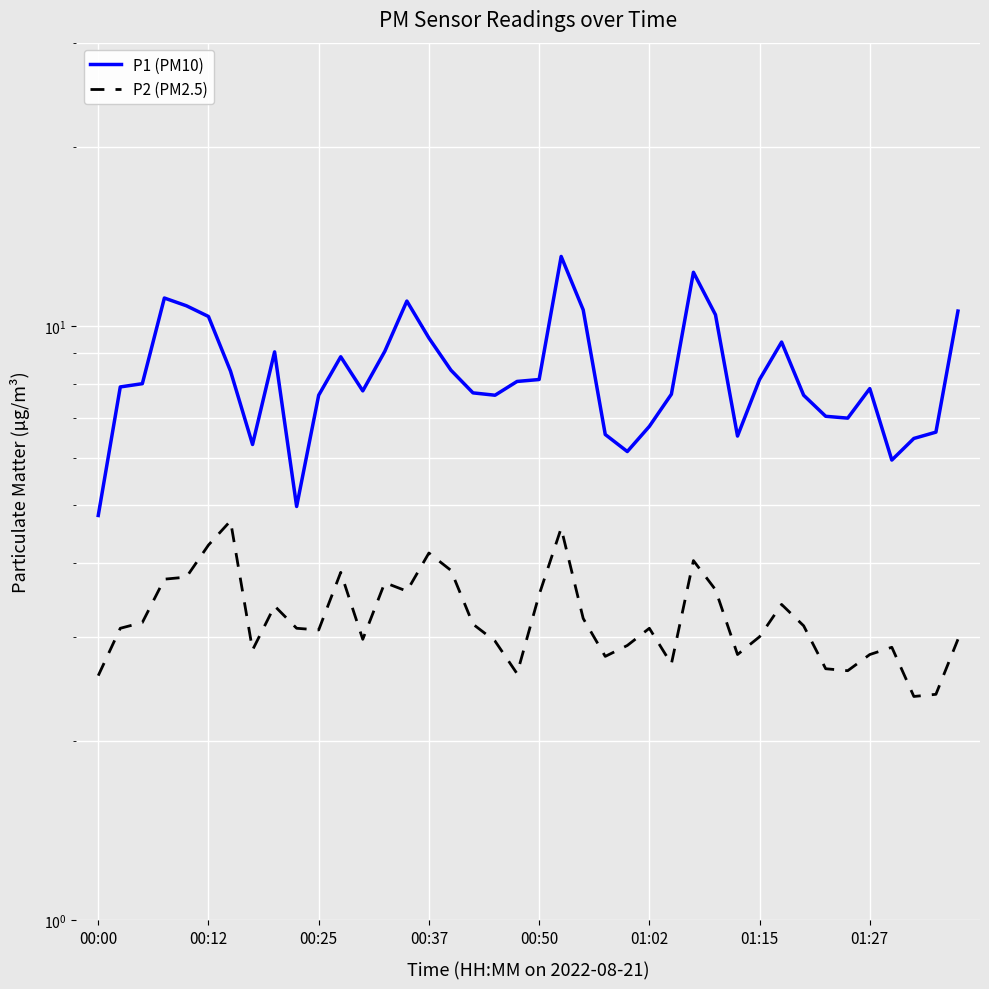

What is the difference between the P2 (PM2.5) values at 28 and 33?

1.0